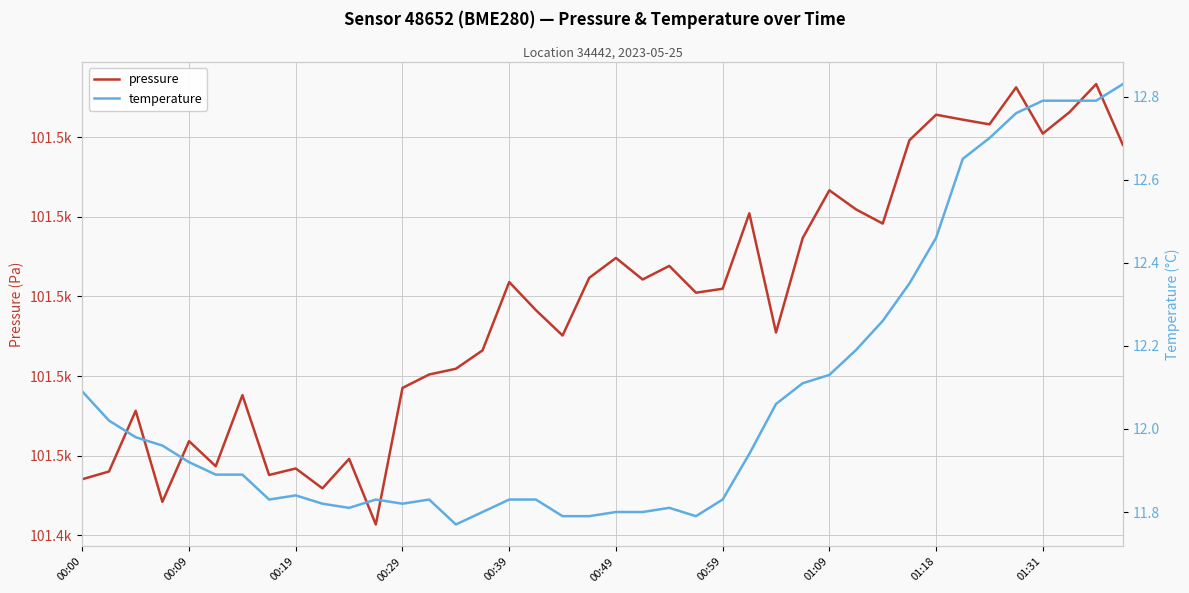

How many lines are shown in the chart?

2